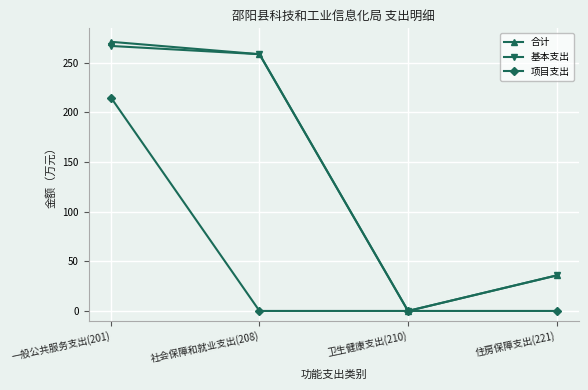

At which label does 合计 first exceed 258?

一般公共服务支出(201)